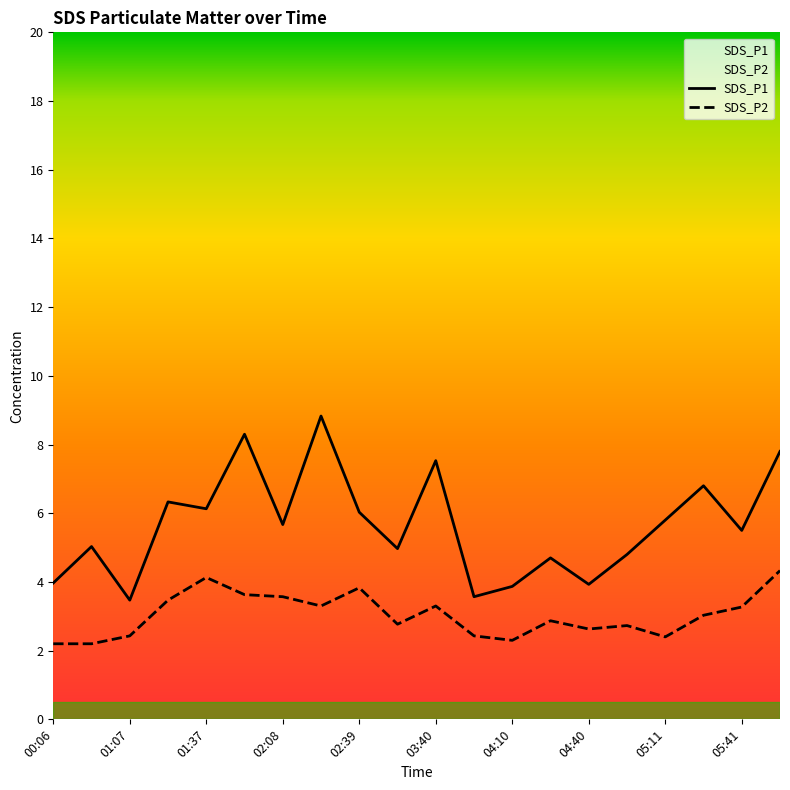

The value of SDS_P2 at 01:07 is 2.4. True or false?

True